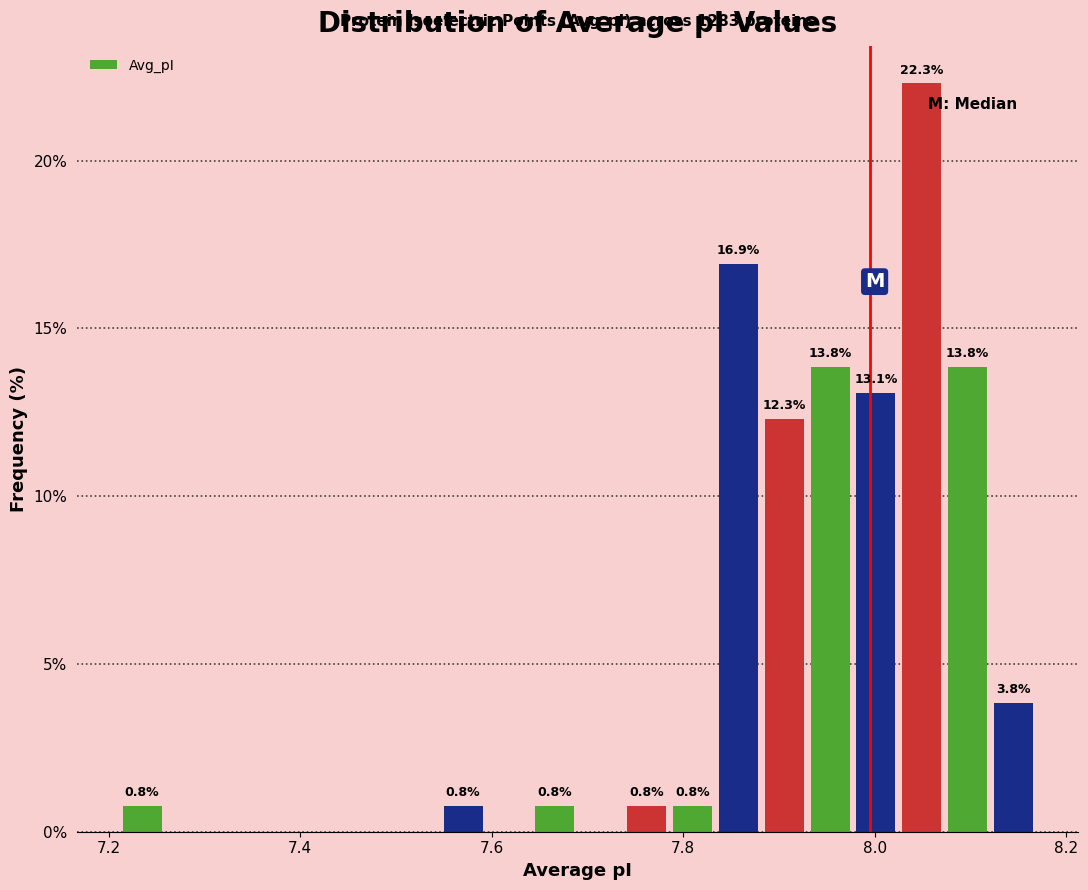

Read against the x-axis, roughly where is the centre of the tallest bar?

8.04